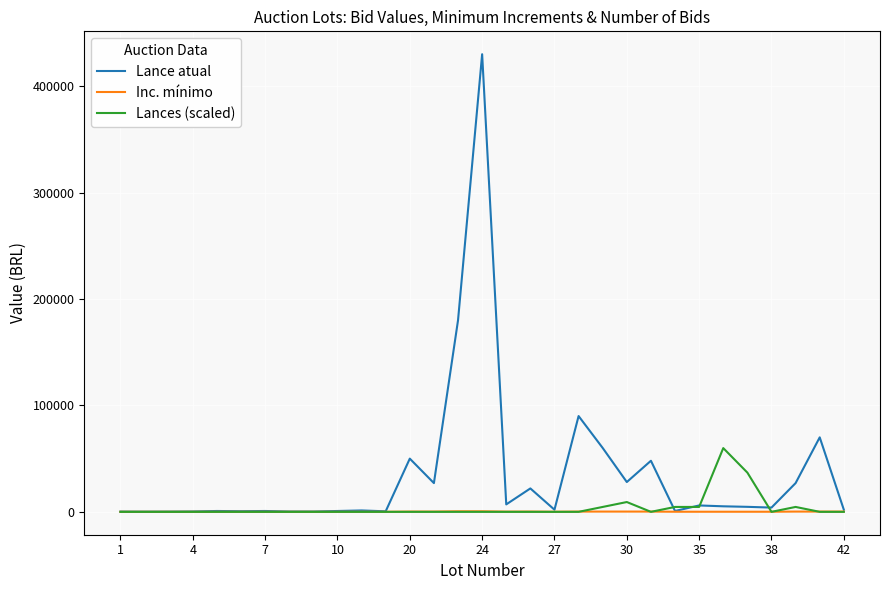

Rank the series by their maximum value, from lowest to highest.

Inc. mínimo, Lances (scaled), Lance atual